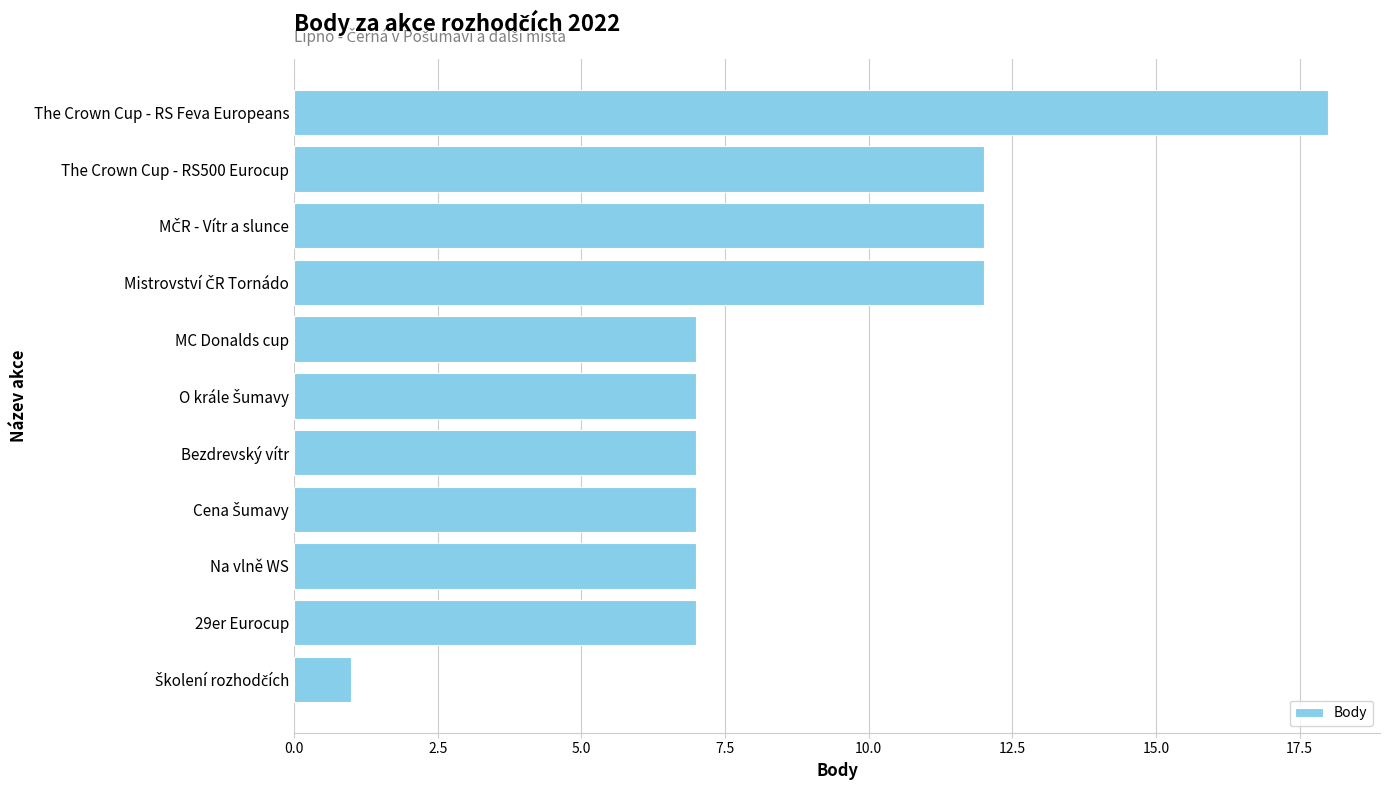

Are the bars horizontal?

Yes